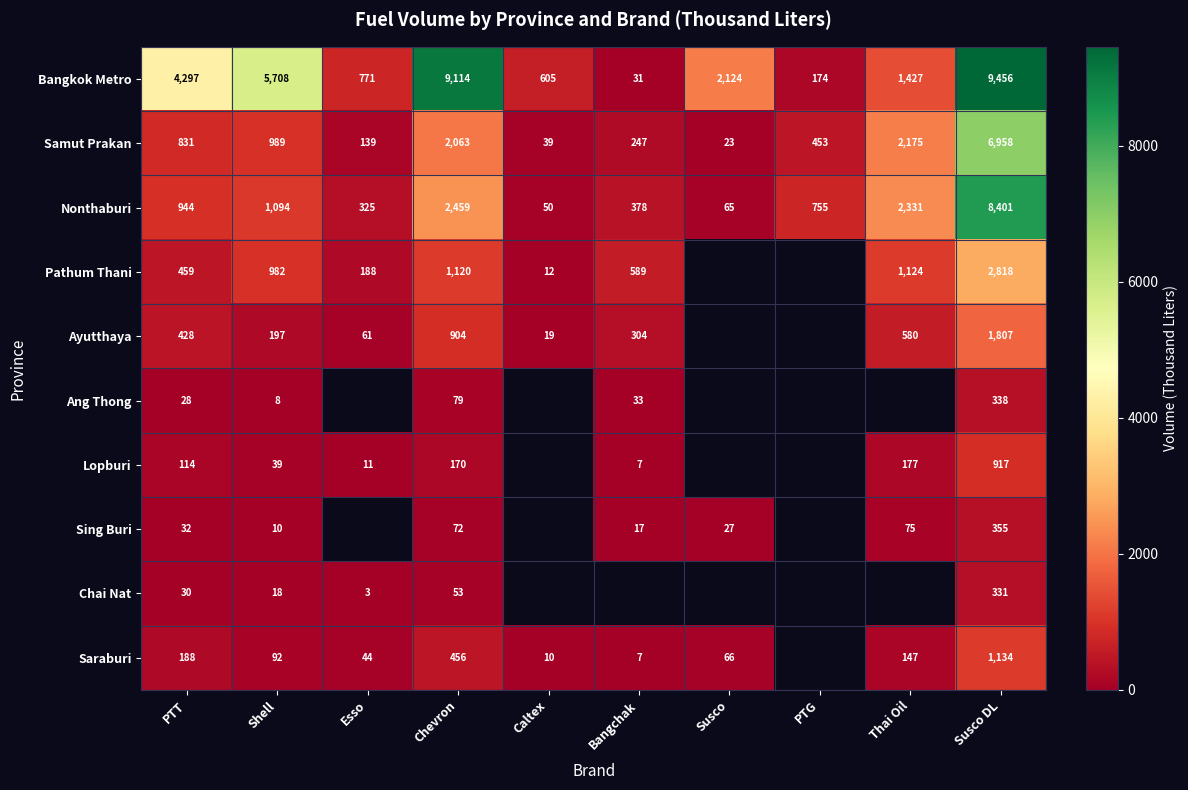

At how many categories does at least one series exceed 7513?

2